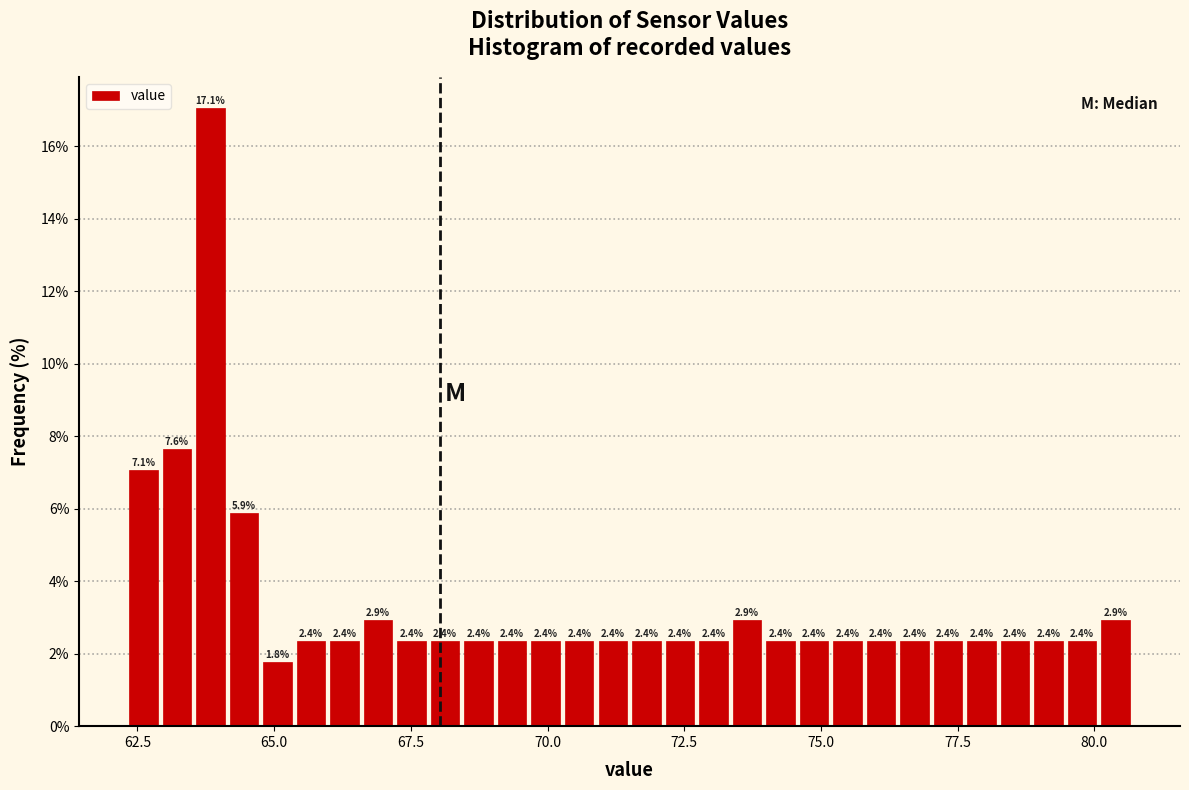

Read against the x-axis, roughly where is the centre of the tallest bar?

64.0